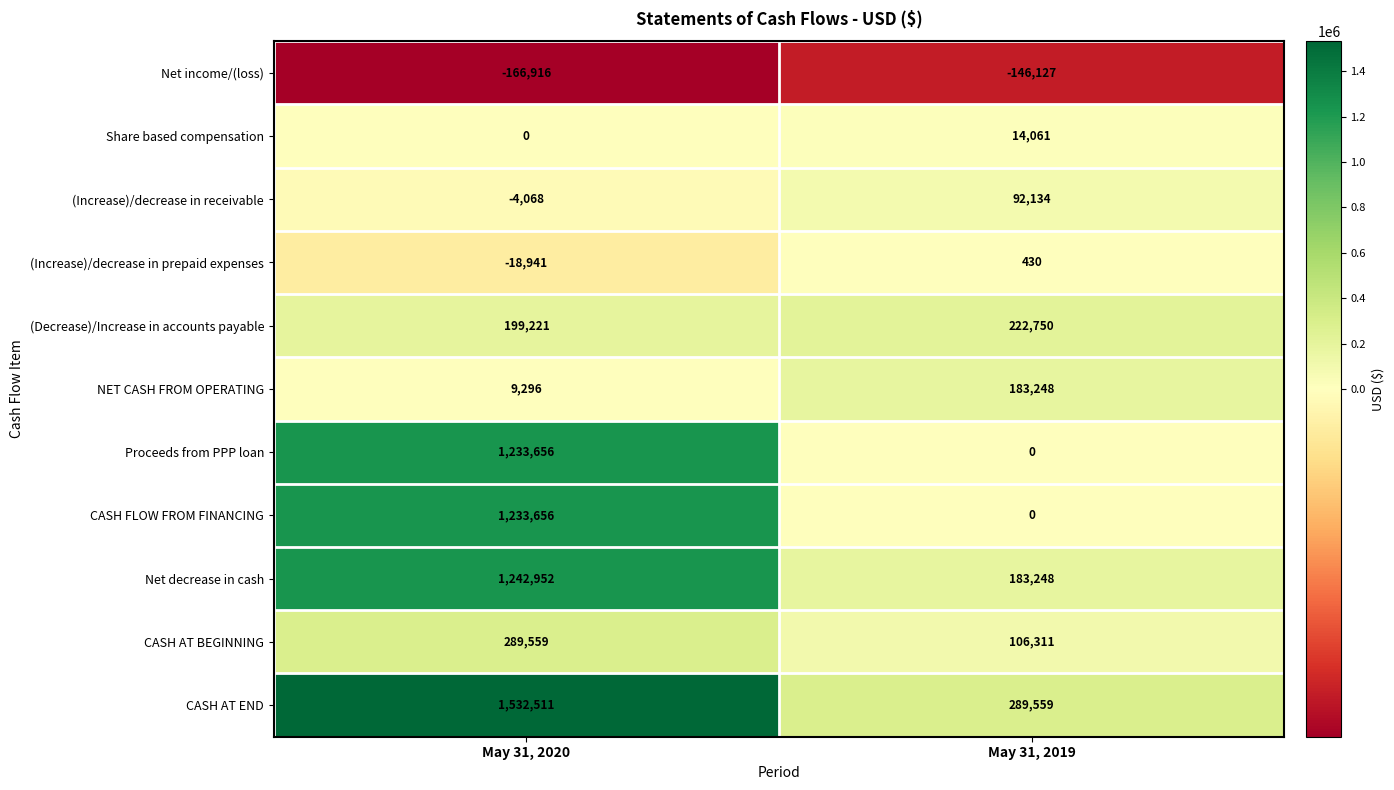

List the labels in order of CASH AT BEGINNING value, largest first.

May 31, 2020, May 31, 2019